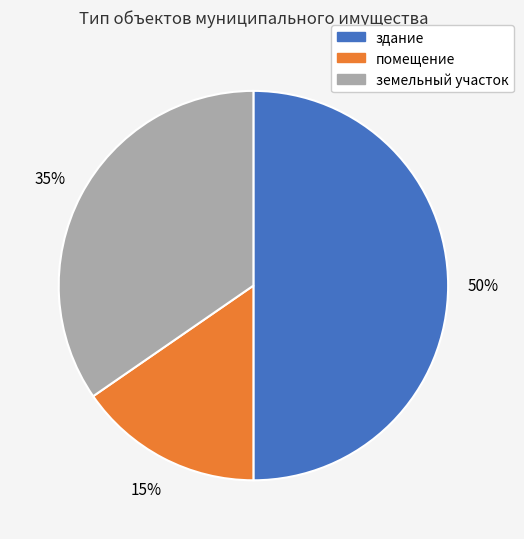

Which slice is the largest?

здание